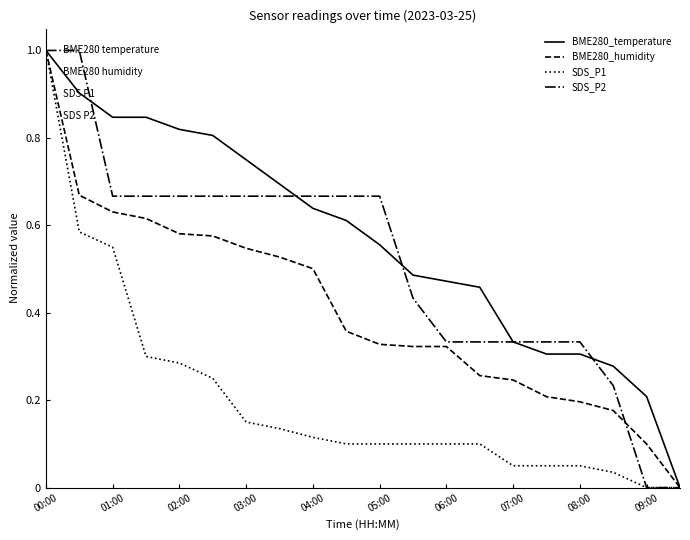

What is the maximum value shown in the chart?

1.0